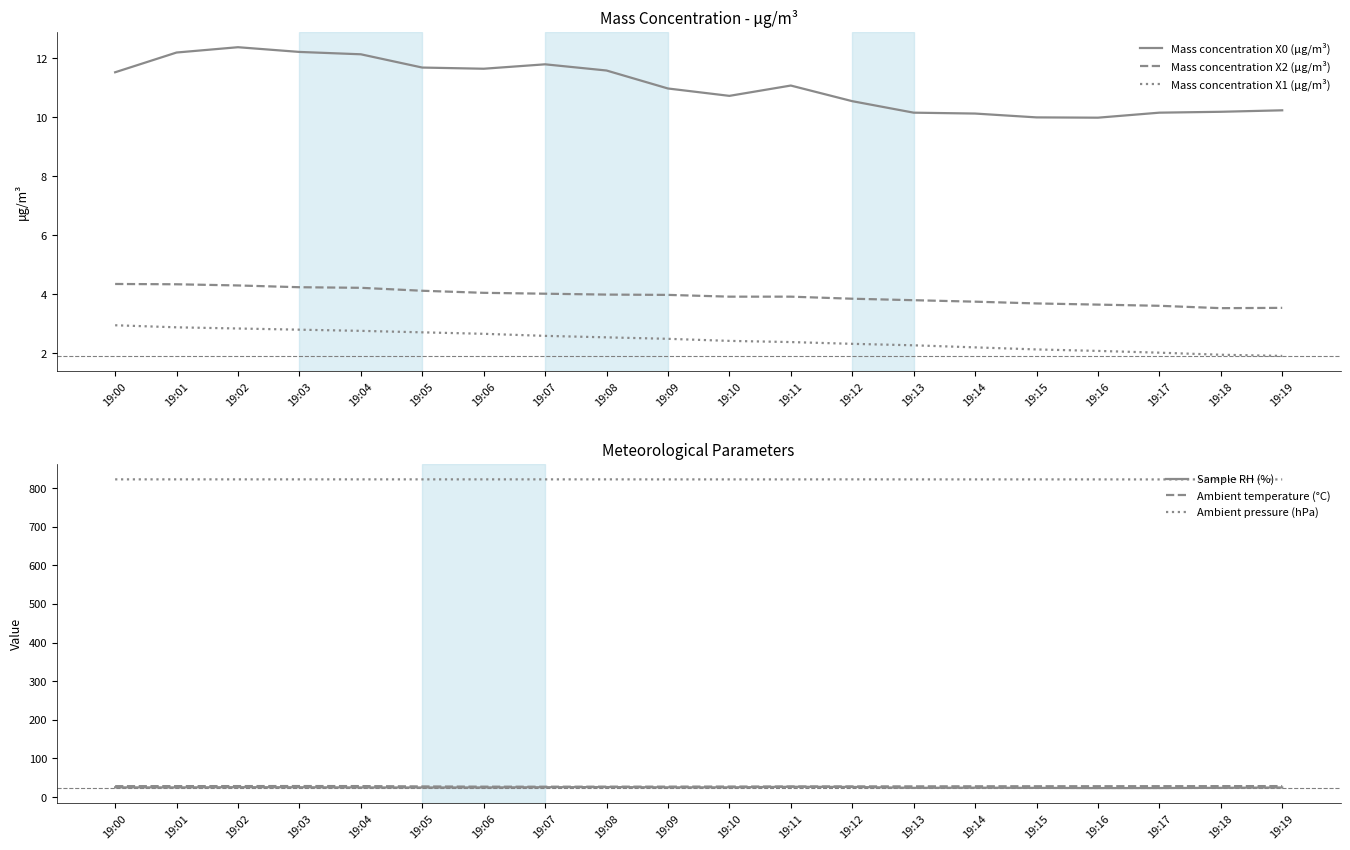

What is the spread (max minus min) of values at 19:00?

819.6